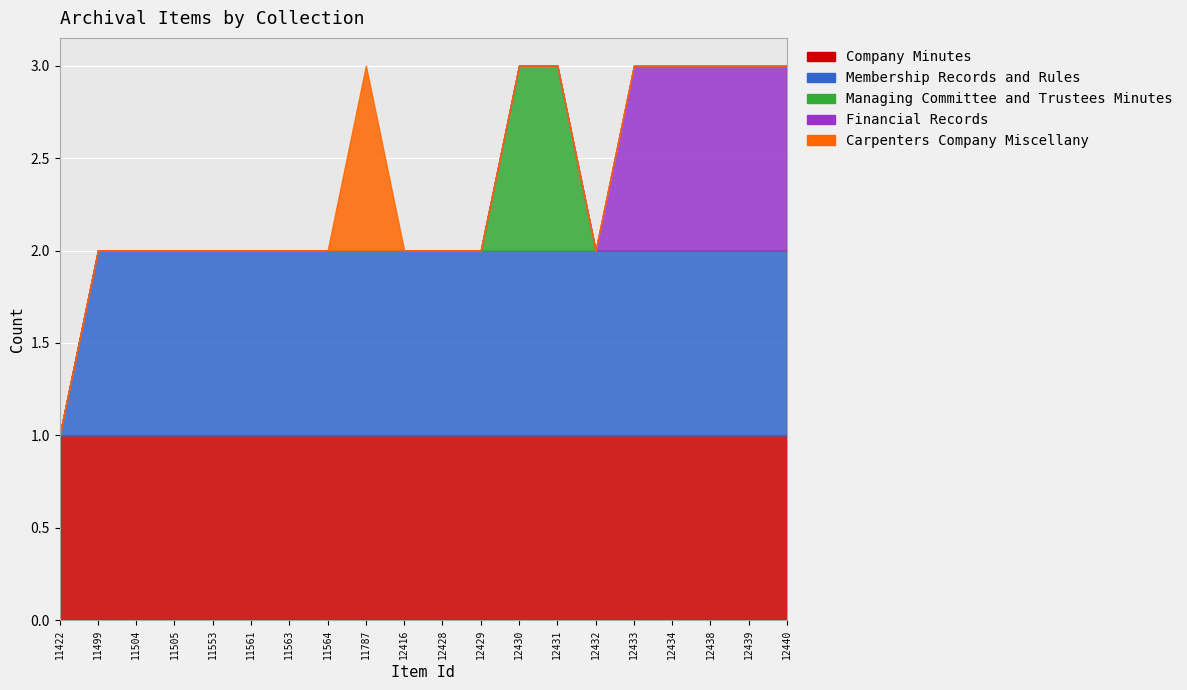

What are all the series names shown in the legend?

Company Minutes, Membership Records and Rules, Managing Committee and Trustees Minutes, Financial Records, Carpenters Company Miscellany